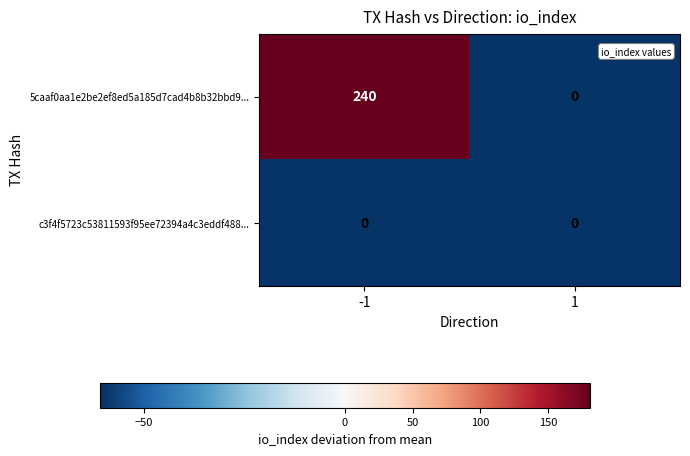

The value of c3f4f5723c53811593f95ee72394a4c3eddf488... at -1 is 0. True or false?

True